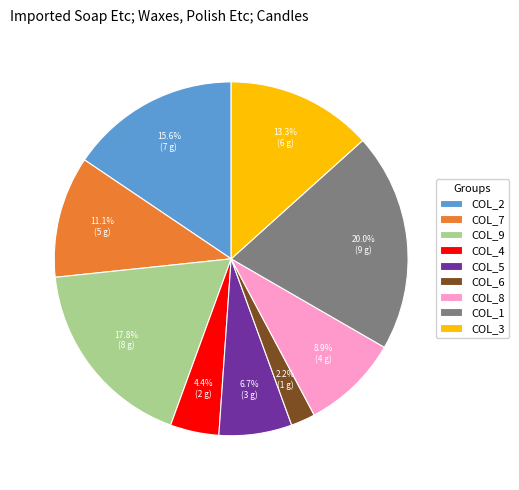

To the nearest percent, what is the average slice percentage?

11%